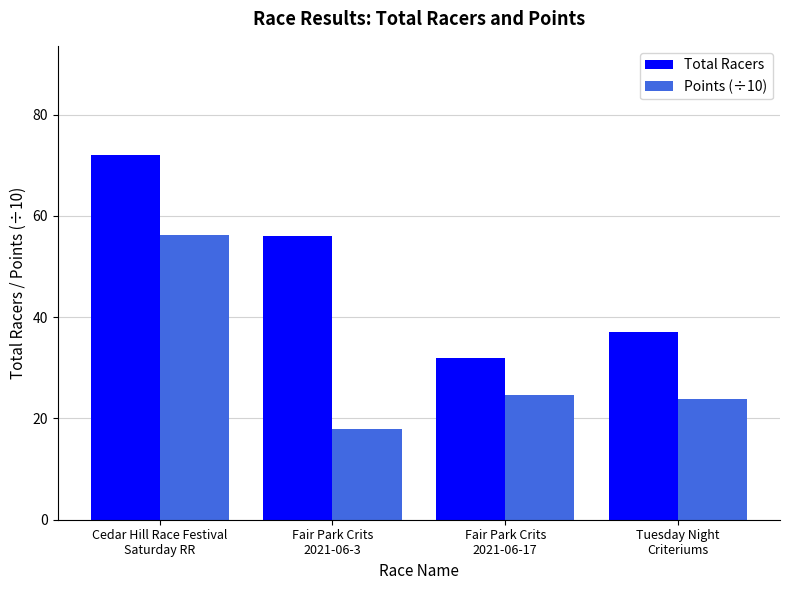

What is the value of the Total Racers bar at the 1st from the left?

72.0